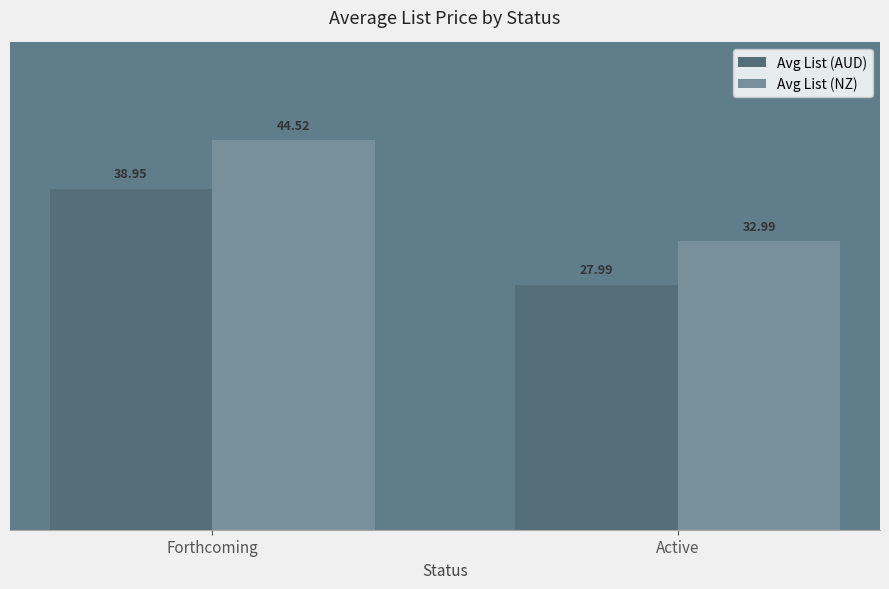

Reading left to right, transcribe all the data shown in this chart.

Avg List (AUD): Forthcoming=39.0	Active=28.0
Avg List (NZ): Forthcoming=44.5	Active=33.0